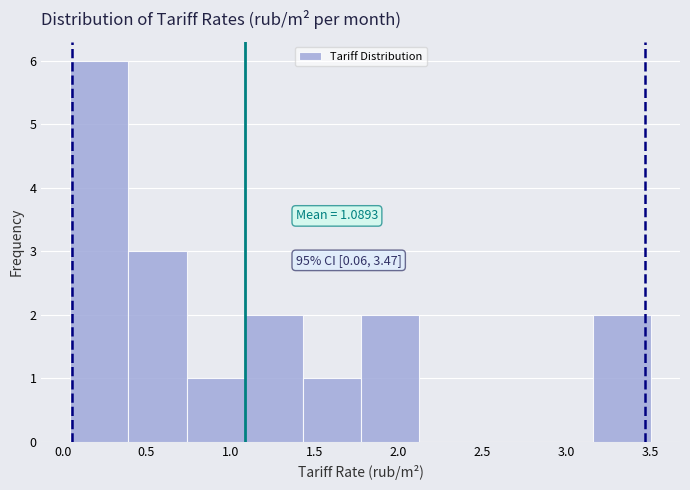

Over which range of the x-axis is the bar tallest?

0.05 to 0.40